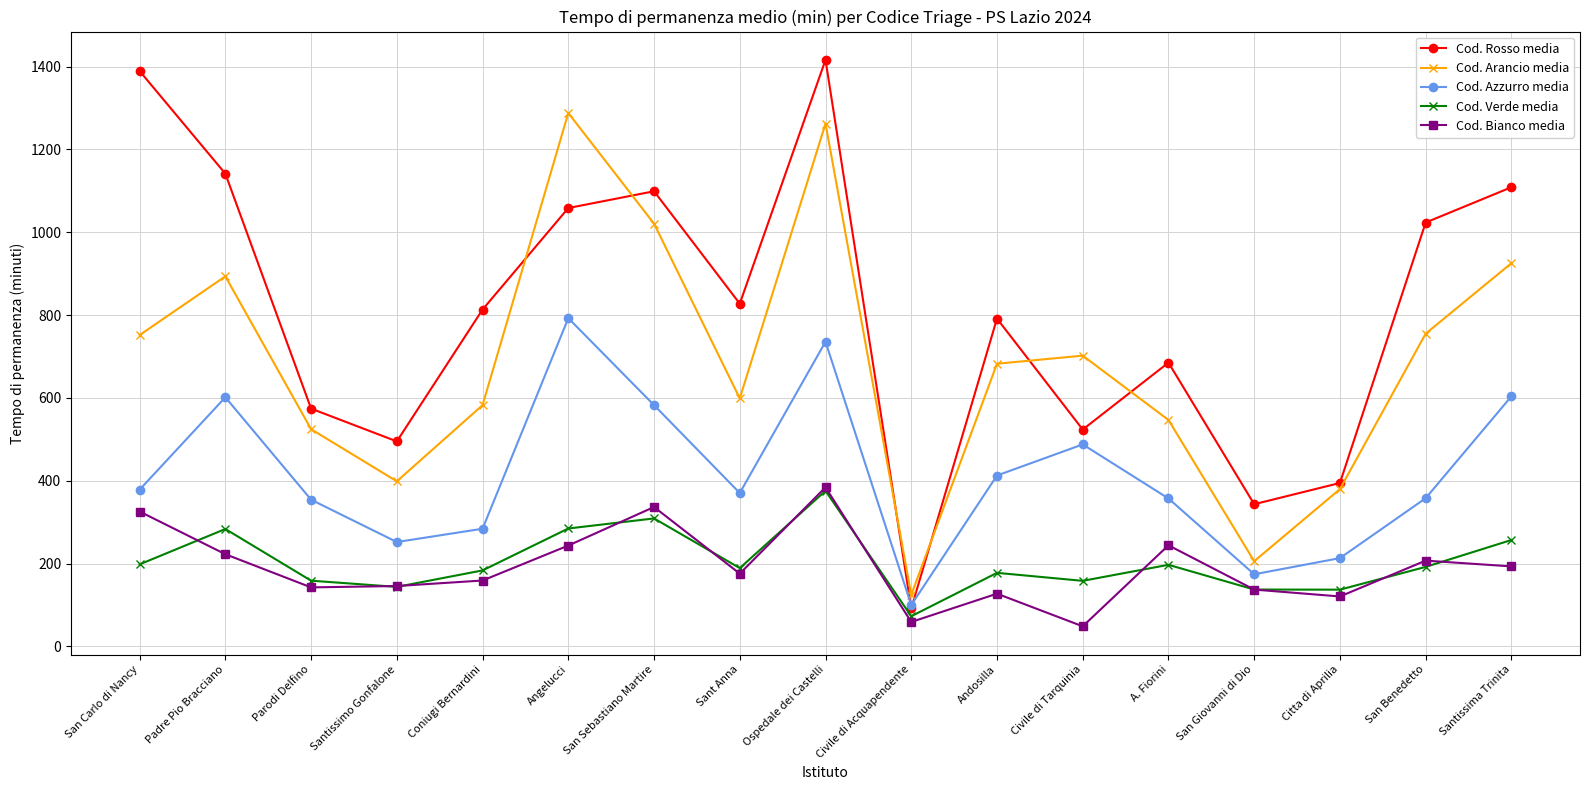

How many interior local valleys does the Cod. Rosso media series have?

5